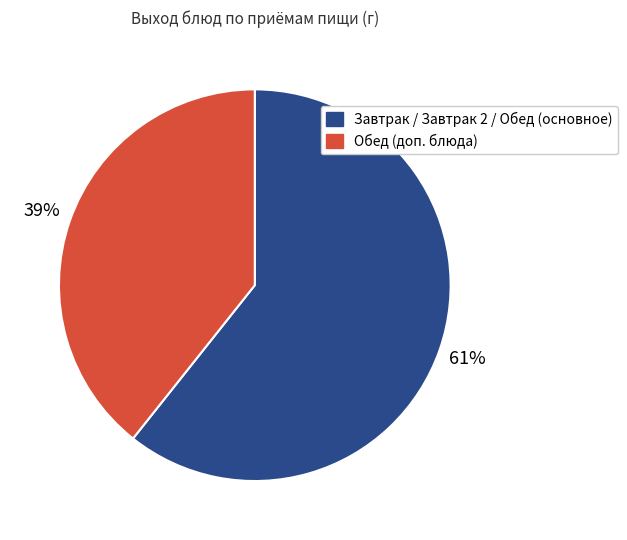

To the nearest percent, what is the average slice percentage?

50%